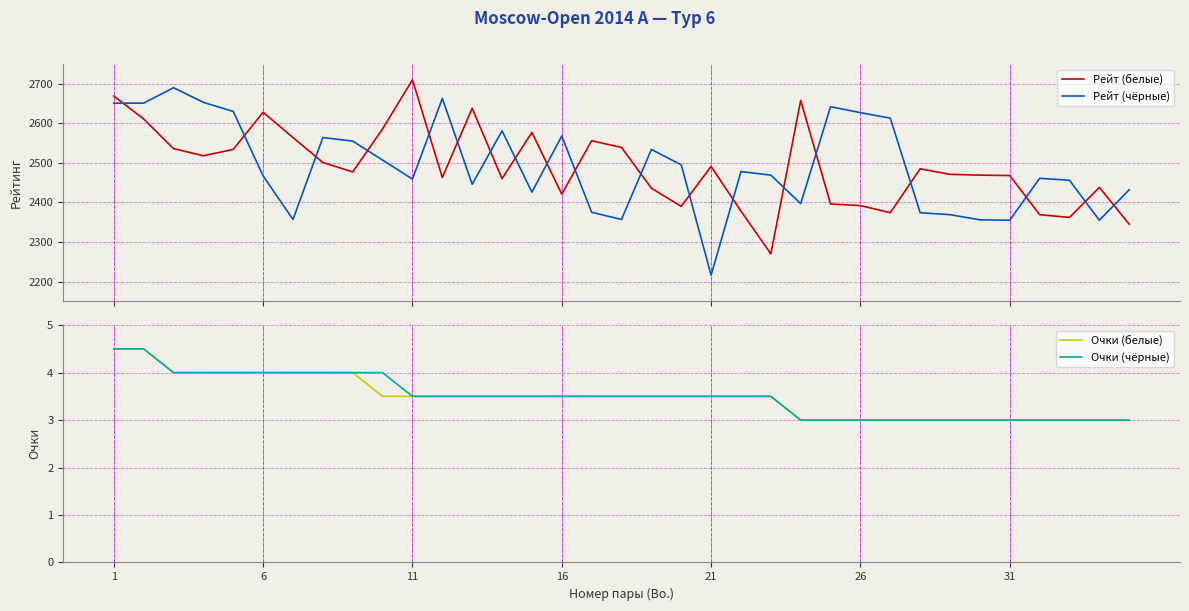

Does the chart display data point markers on the line(s)?

No